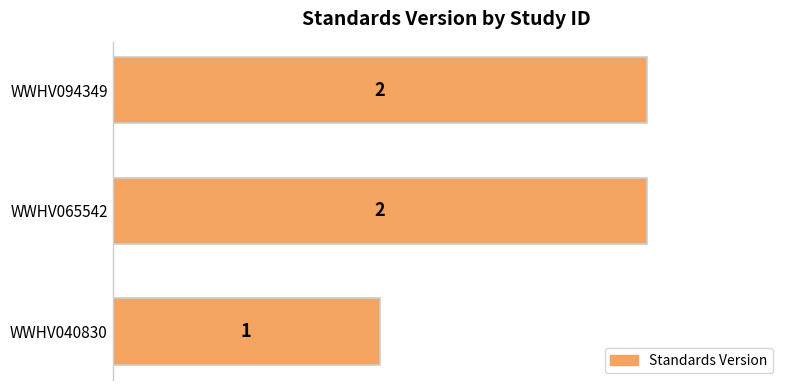

Reading bottom to top, extract all data points from this chart.

WWHV040830=1	WWHV065542=2	WWHV094349=2